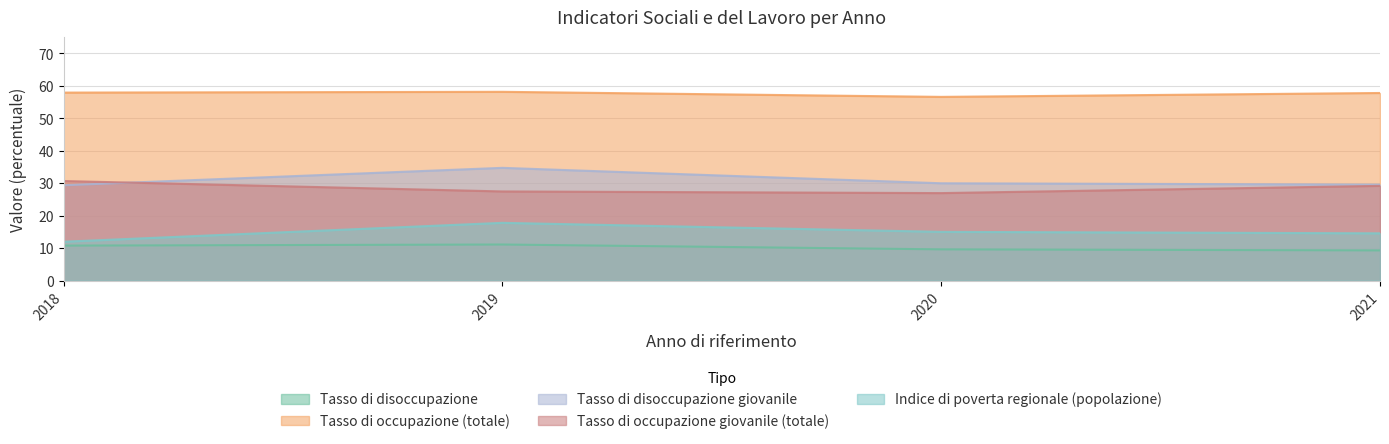

Reading right to left, transcribe all the data shown in this chart.

Tasso di disoccupazione: 9.3	9.6	11.1	10.8
Tasso di occupazione (totale): 57.8	56.6	58.2	57.9
Tasso di disoccupazione giovanile: 29.6	30.0	34.8	29.4
Tasso di occupazione giovanile (totale): 29.2	27.0	27.5	30.7
Indice di poverta regionale (popolazione): 14.6	15.0	17.8	12.0